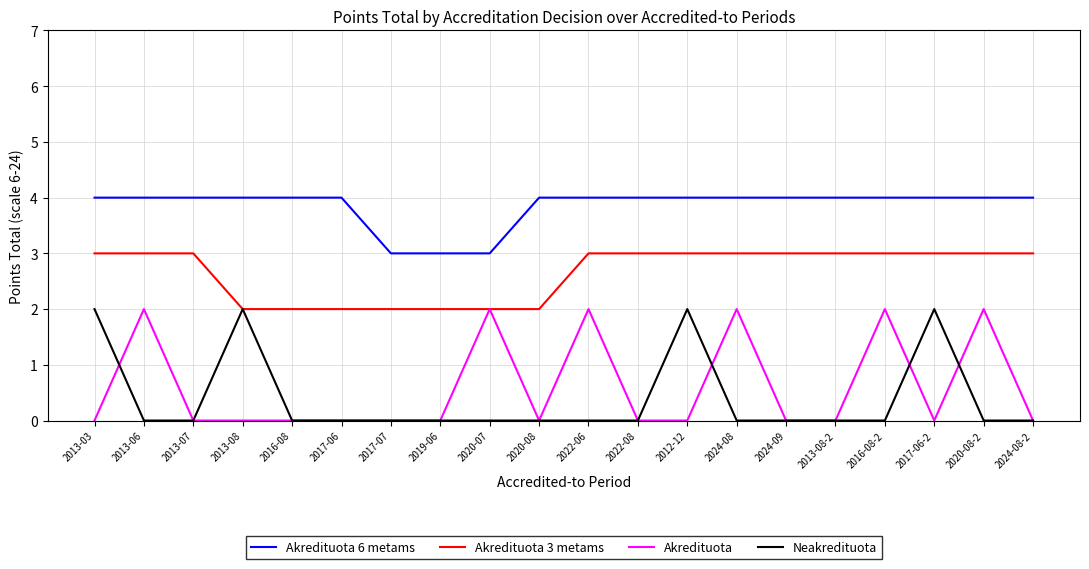

Reading left to right, list all the values displayed in this chart.

Akredituota 6 metams: 2013-03=4	2013-06=4	2013-07=4	2013-08=4	2016-08=4	2017-06=4	2017-07=3	2019-06=3	2020-07=3	2020-08=4	2022-06=4	2022-08=4	2012-12=4	2024-08=4	2024-09=4	2013-08-2=4	2016-08-2=4	2017-06-2=4	2020-08-2=4	2024-08-2=4
Akredituota 3 metams: 2013-03=3	2013-06=3	2013-07=3	2013-08=2	2016-08=2	2017-06=2	2017-07=2	2019-06=2	2020-07=2	2020-08=2	2022-06=3	2022-08=3	2012-12=3	2024-08=3	2024-09=3	2013-08-2=3	2016-08-2=3	2017-06-2=3	2020-08-2=3	2024-08-2=3
Akredituota: 2013-03=0	2013-06=2	2013-07=0	2013-08=0	2016-08=0	2017-06=0	2017-07=0	2019-06=0	2020-07=2	2020-08=0	2022-06=2	2022-08=0	2012-12=0	2024-08=2	2024-09=0	2013-08-2=0	2016-08-2=2	2017-06-2=0	2020-08-2=2	2024-08-2=0
Neakredituota: 2013-03=2	2013-06=0	2013-07=0	2013-08=2	2016-08=0	2017-06=0	2017-07=0	2019-06=0	2020-07=0	2020-08=0	2022-06=0	2022-08=0	2012-12=2	2024-08=0	2024-09=0	2013-08-2=0	2016-08-2=0	2017-06-2=2	2020-08-2=0	2024-08-2=0